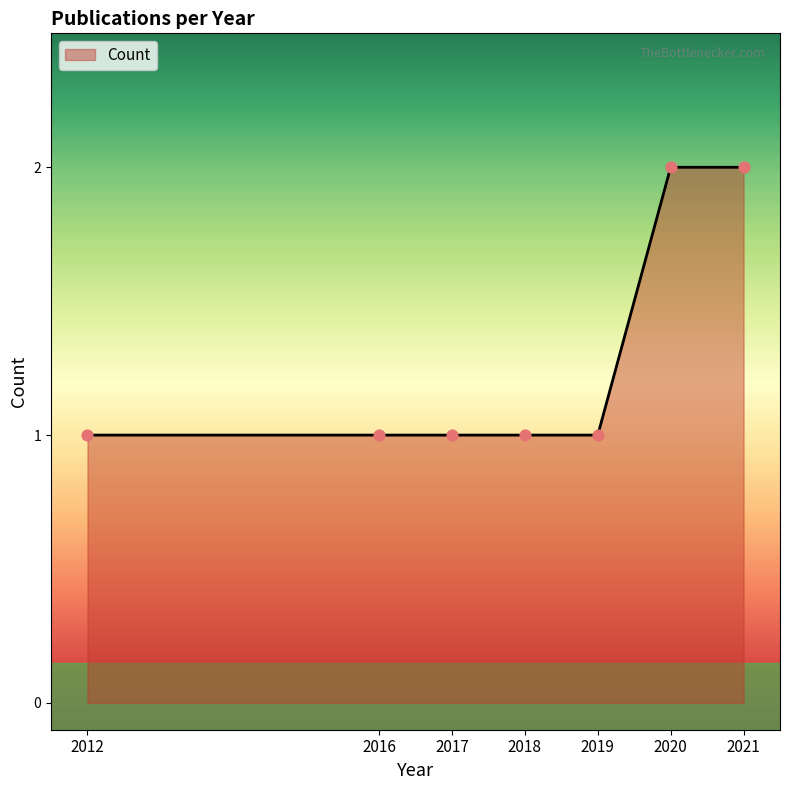

Which has a higher value, 2012 or 2021?

2021